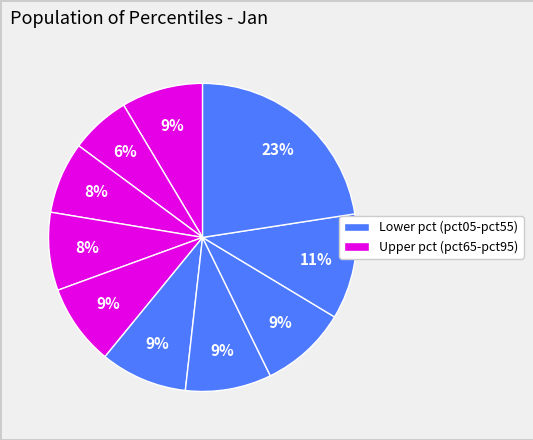

Does any single category account for the majority?

No